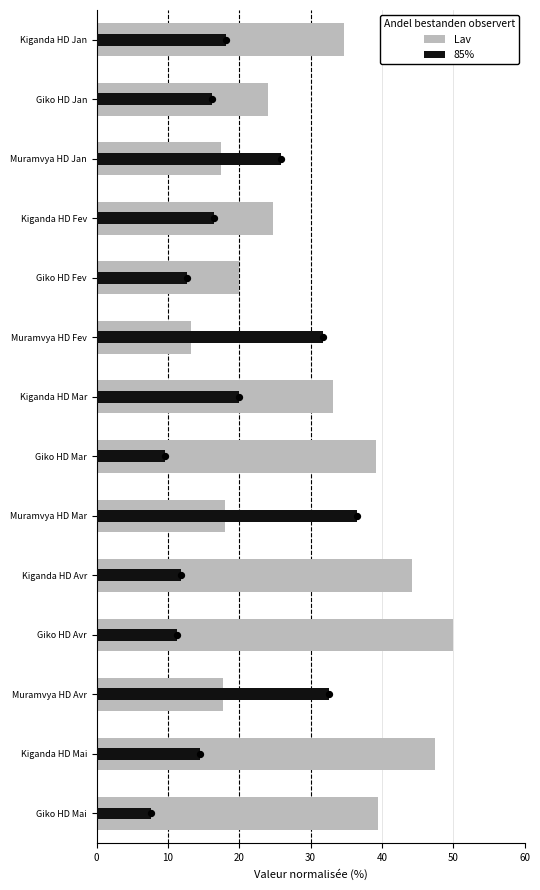

What is the total value across all series at Muramvya HD Avr?

50.4